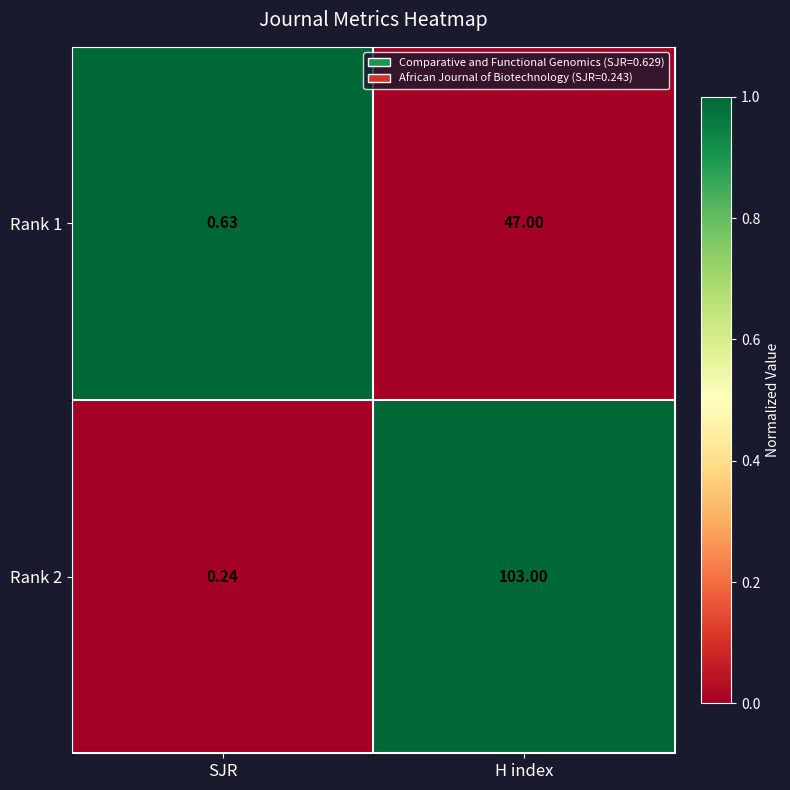

Count the number of categories in the chart.

2